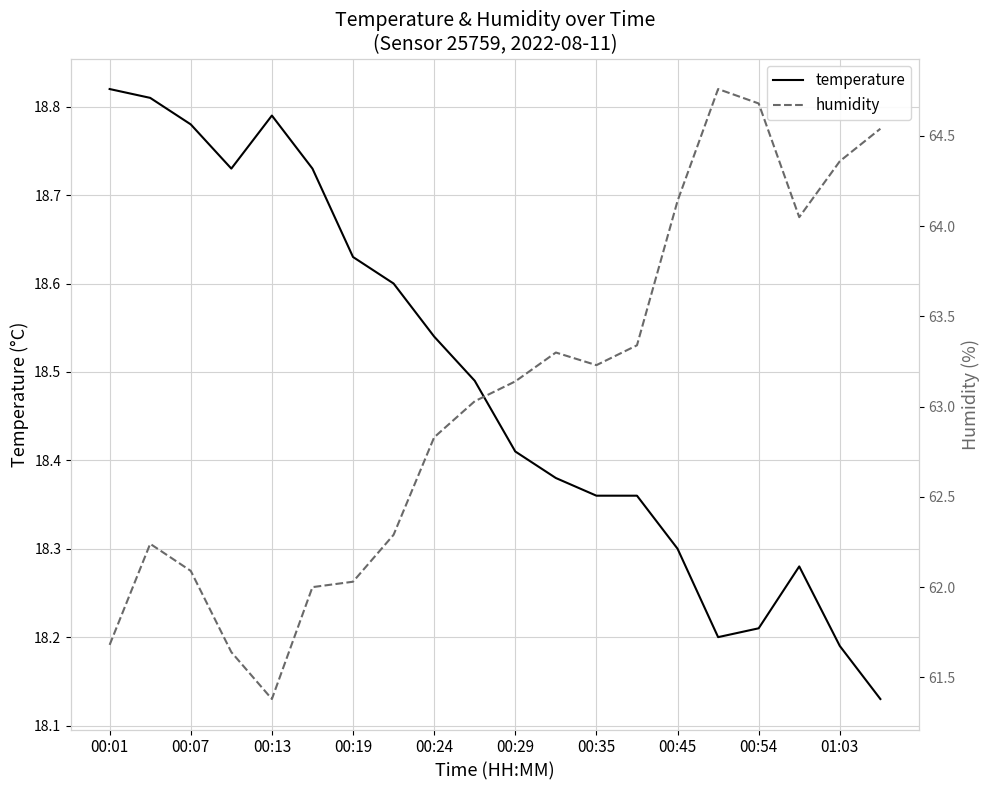

The value of temperature at 00:35 is 5.7. True or false?

False